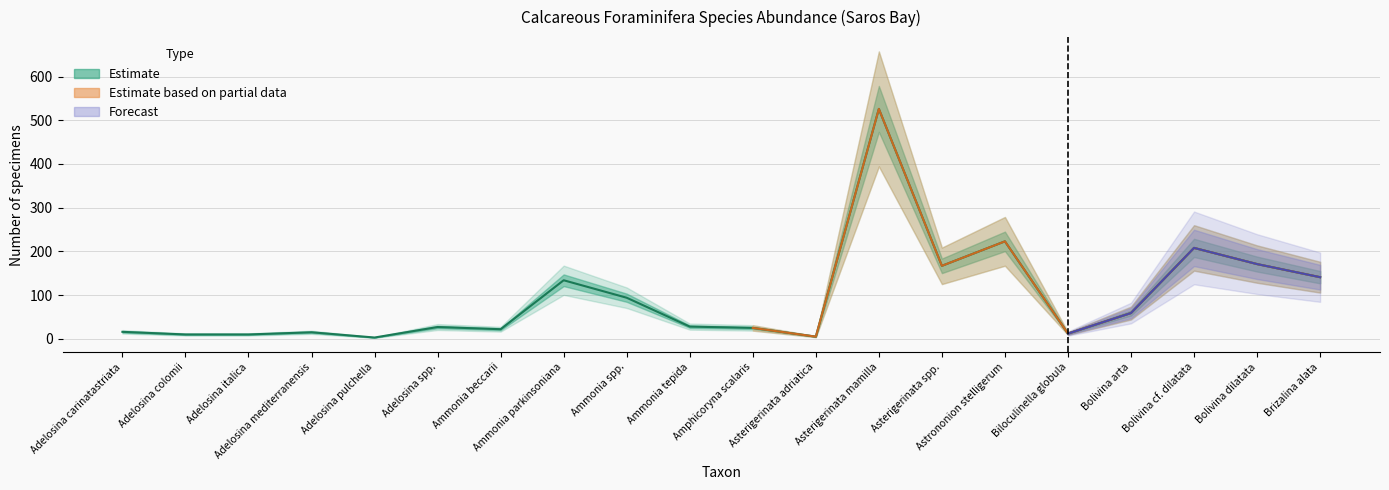

What is the difference between the second highest and second lowest values?

218